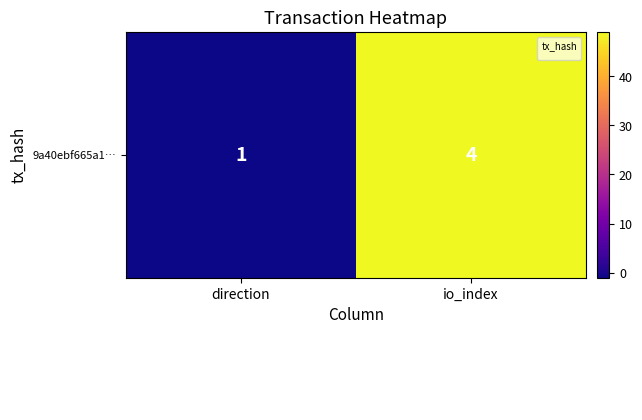

At which category does the chart reach its peak across all series?

io_index